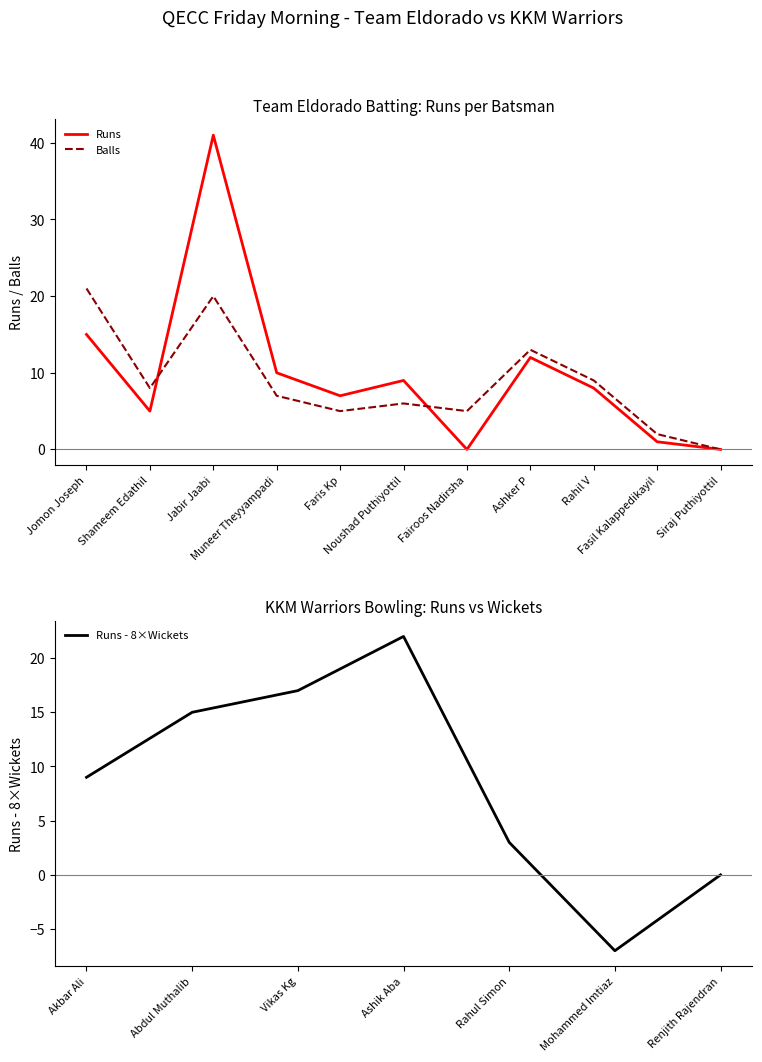

Is it true that Balls equals 13 at Shameem Edathil?

False